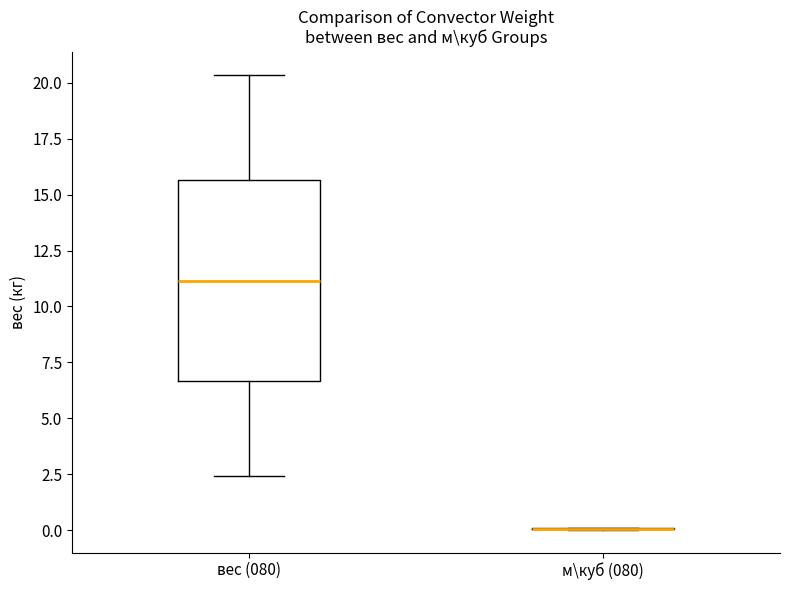

Reading left to right, transcribe this box plot: for each box, give where its median line is, the range the box spans, and where its two whiskers end, as read against the y-axis. The values are not printed on the chart, so give them approximately, as read against the axis.

вес (080): median 11.0, box 6.5 to 15.5, whiskers 2.5 to 20.5
м\куб (080): box collapsed to a line at 0.0, whiskers 0.0 to 0.0